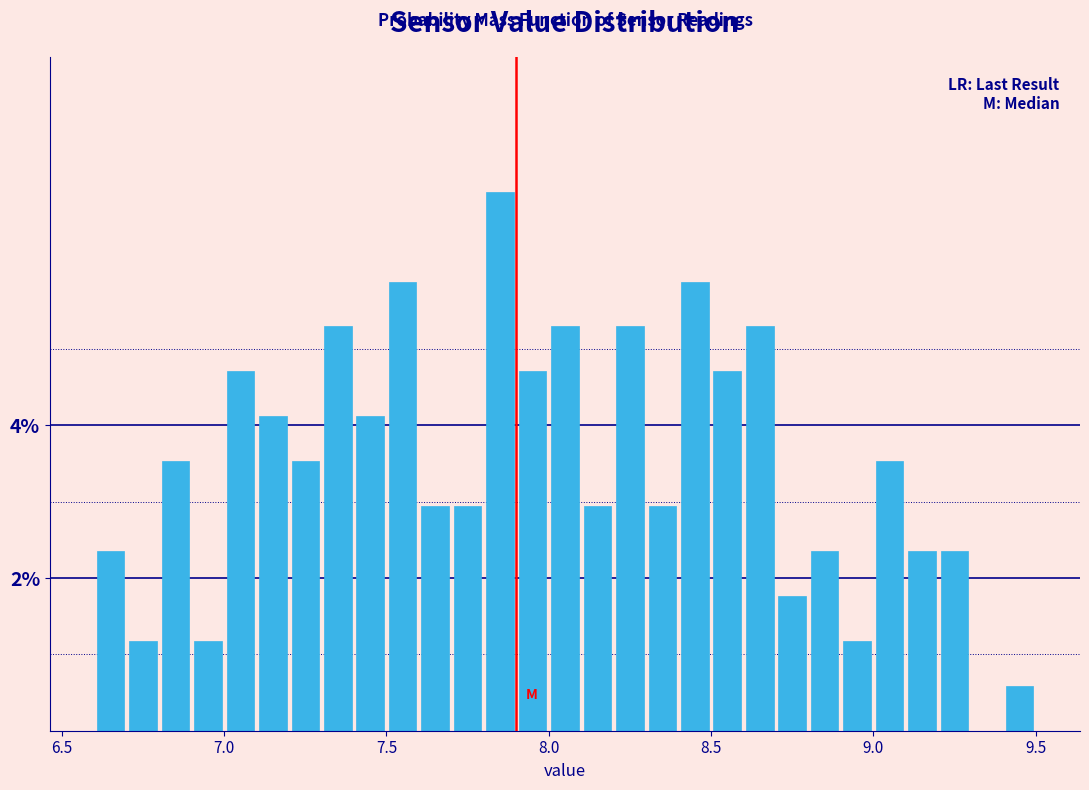

Around what value on the x-axis is the tallest bar? Give the approximate position of its centre, as read against the axis.

7.85